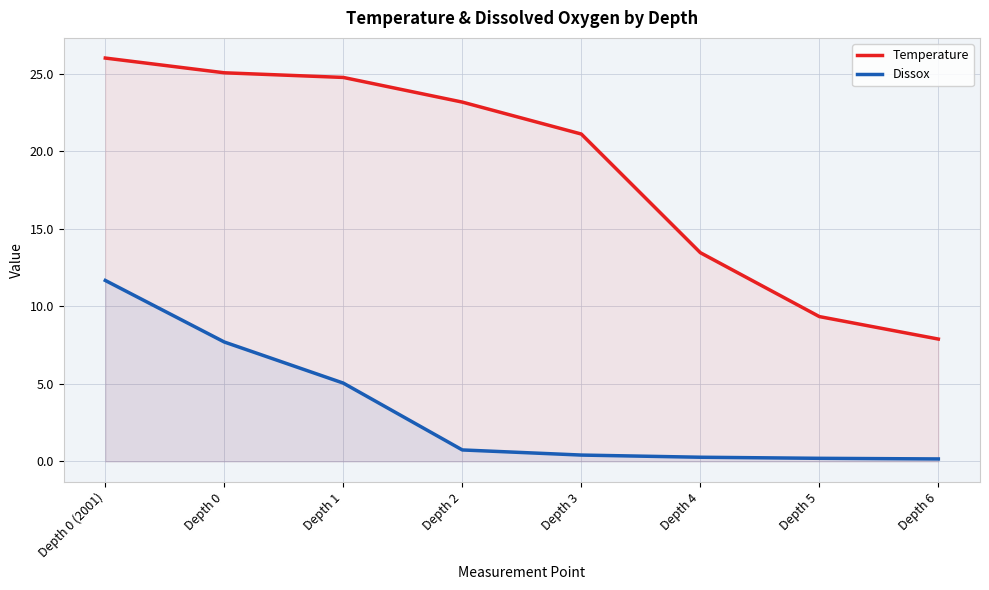

How many distinct data groups are displayed?

2